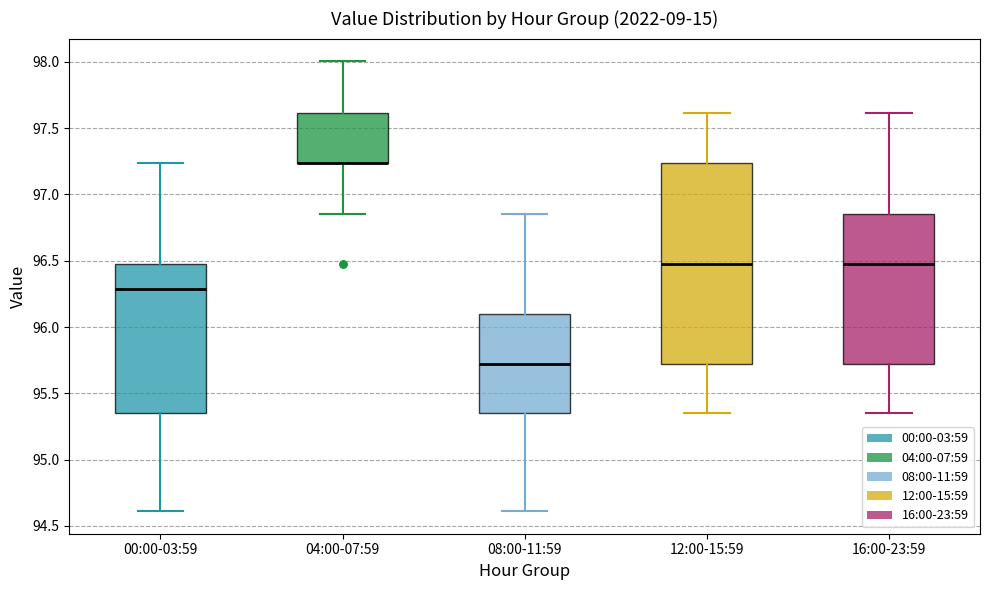

Where is the upper edge of the box for 12:00-15:59 on the y-axis? The values are not printed on the chart, so give them approximately, as read against the axis.

97.25